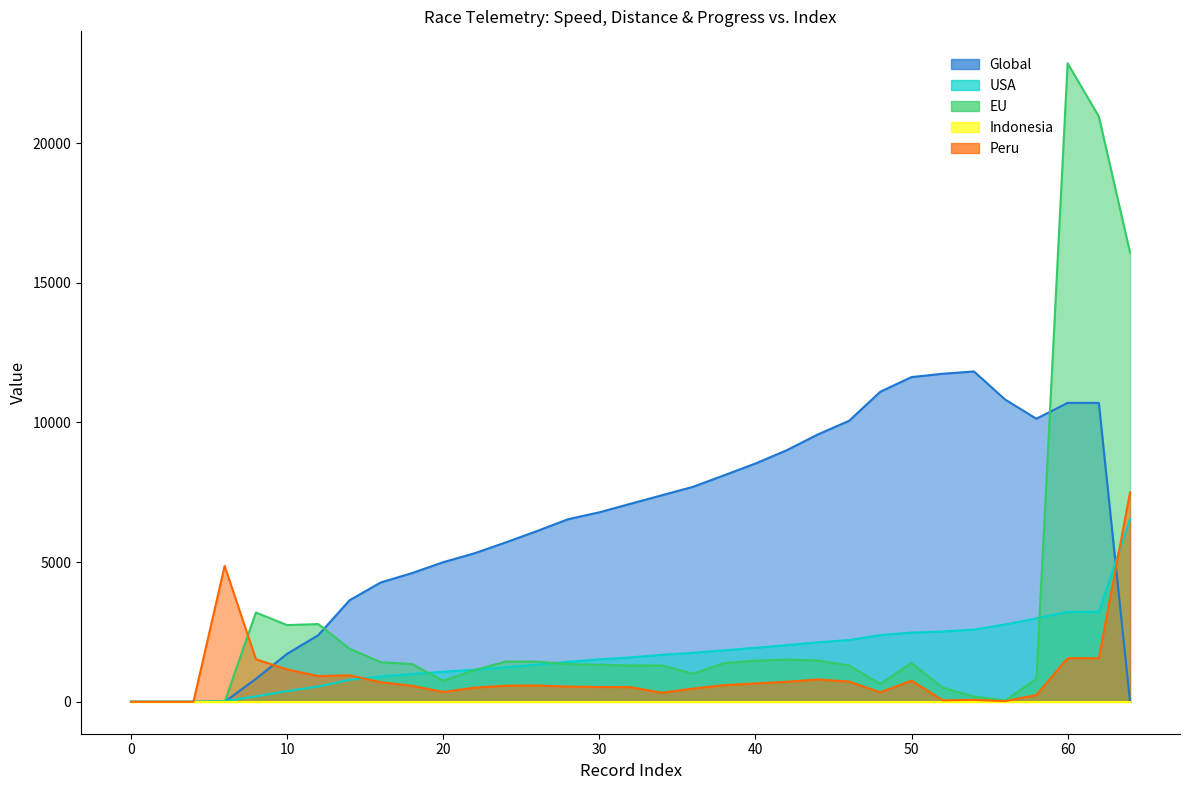

What is the value of the distance_mile point at the 26th from the left?

2477.4